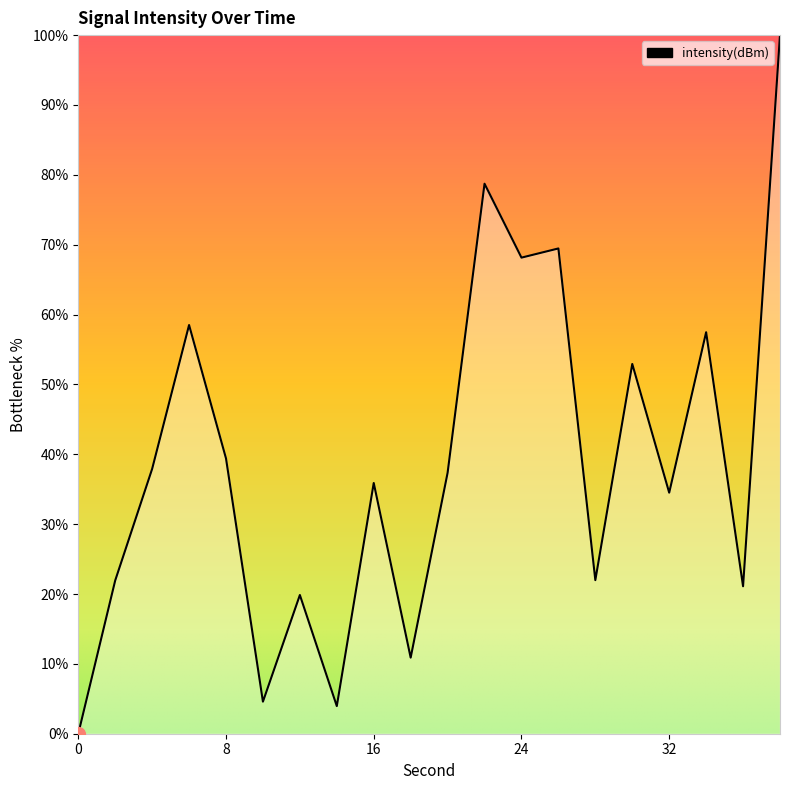

How many values are below 37?

10